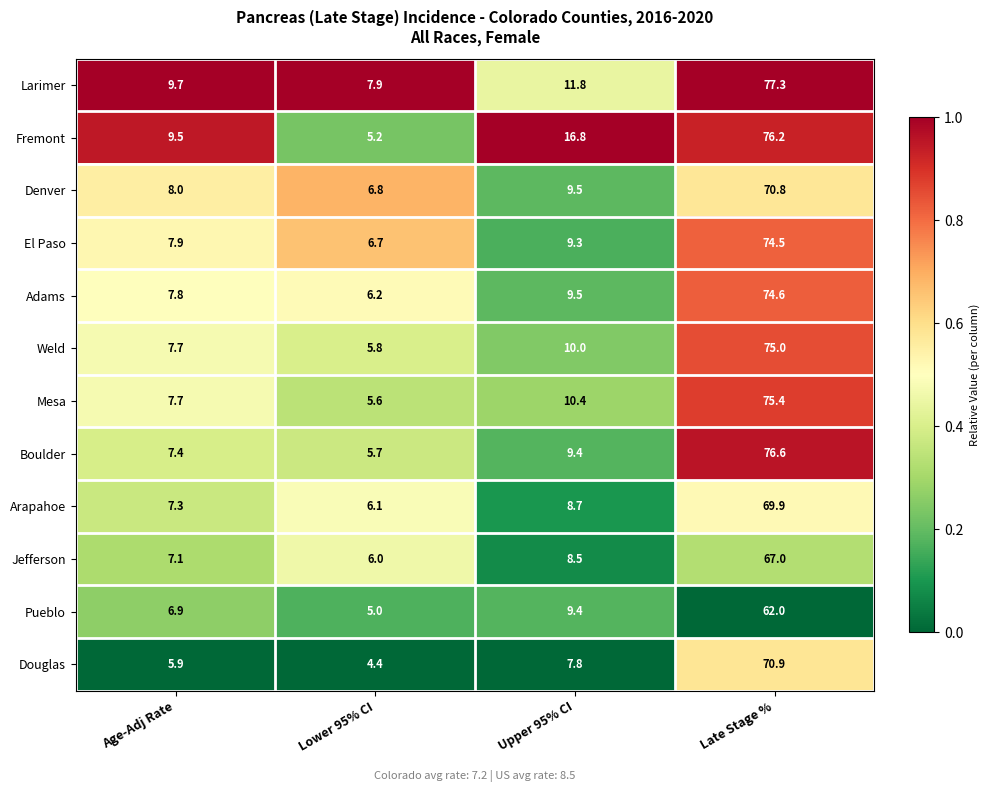

Between Upper 95% CI and Late Stage %, which series saw the biggest shift?

Boulder